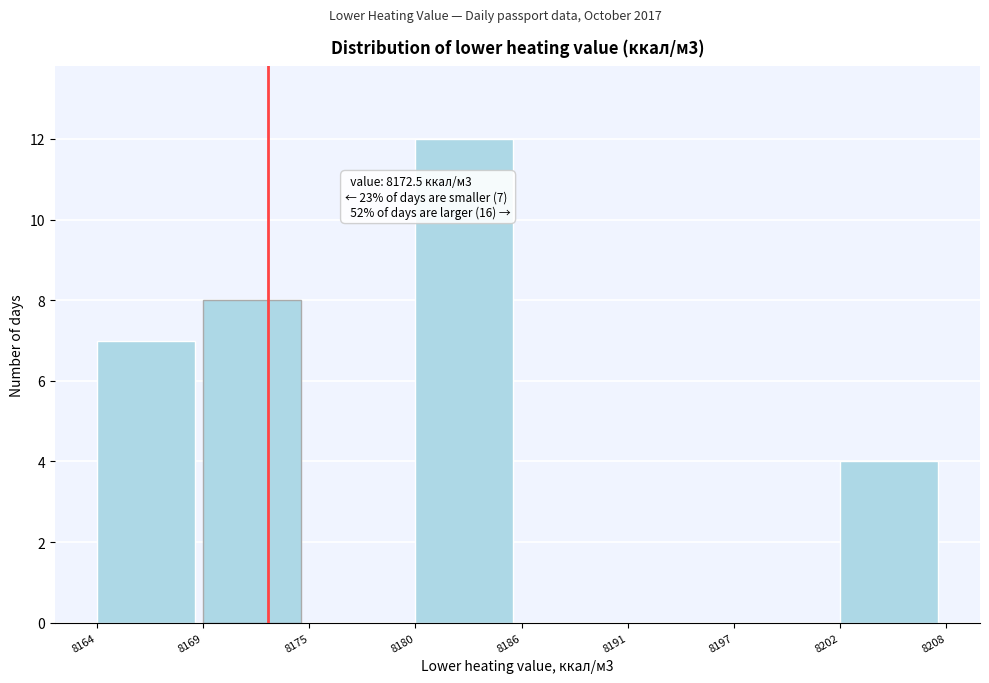

Over which range of the x-axis is the bar tallest?

8180 to 8186